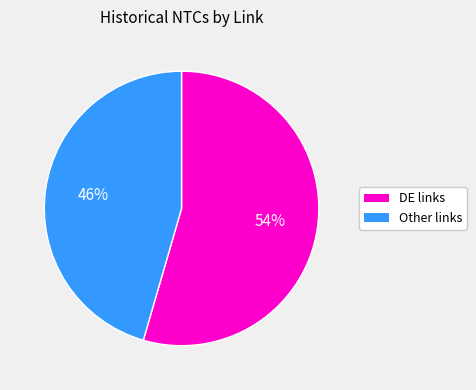

Does any single category account for the majority?

Yes